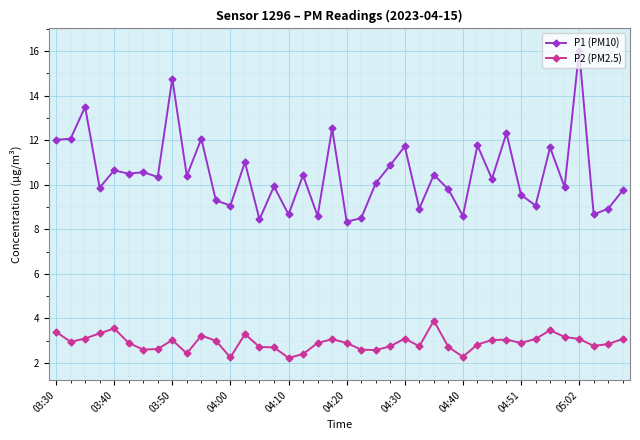

How many distinct data groups are displayed?

2